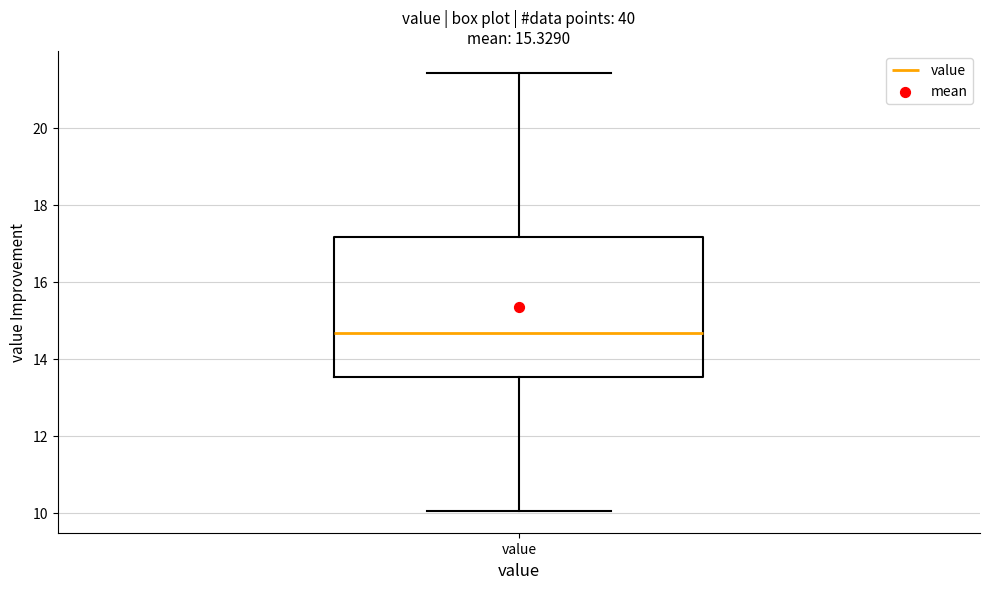

Where does the median line of the box for value sit on the y-axis? The values are not printed on the chart, so give them approximately, as read against the axis.

14.6